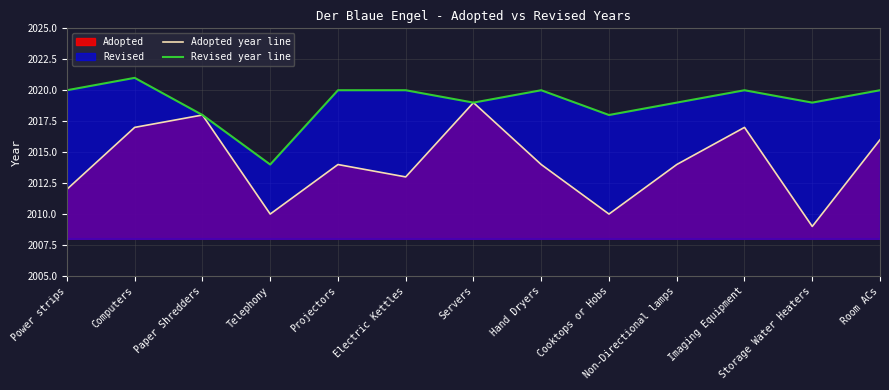

What is the average value of the Adopted year line series?

2014